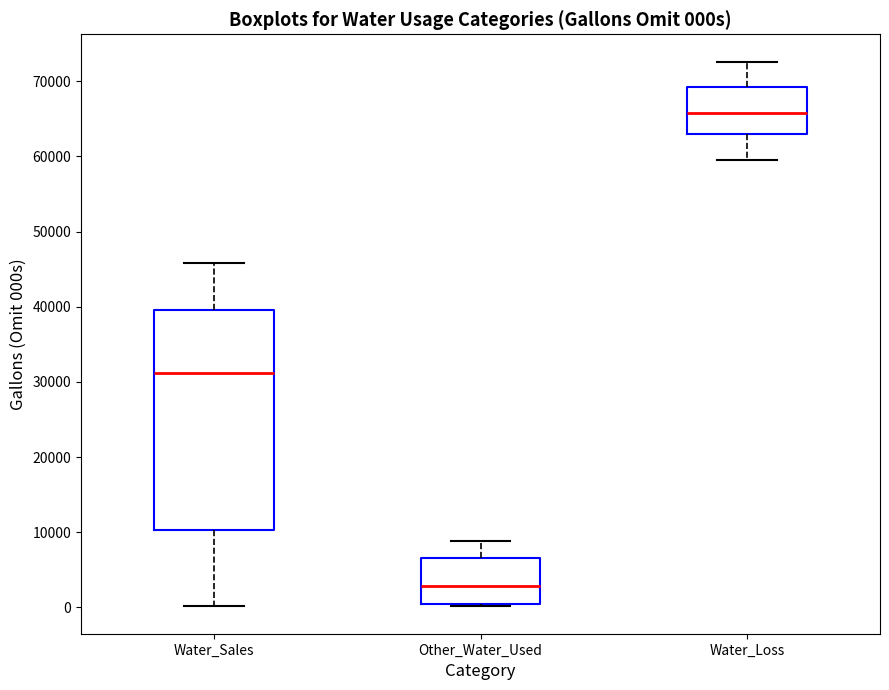

Reading left to right, read every box against the y-axis: the position of its median line, the range the box covers, and the ends of its whiskers. The values are not printed on the chart, so give them approximately, as read against the axis.

Water_Sales: median 31000, box 10000 to 40000, whiskers 0 to 46000
Other_Water_Used: median 3000, box 1000 to 7000, whiskers 0 to 9000
Water_Loss: median 66000, box 63000 to 69000, whiskers 60000 to 73000